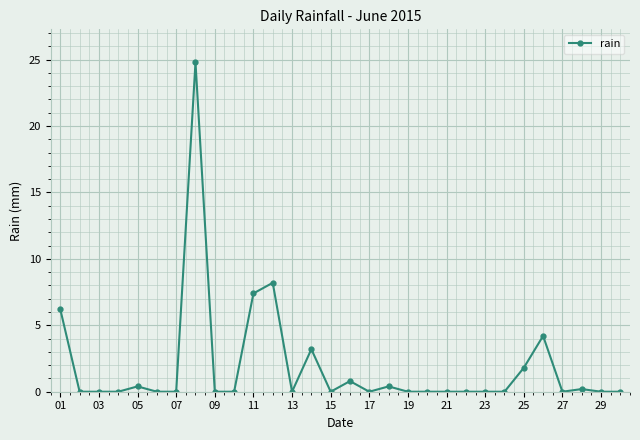

What is the difference between the second highest and second lowest values?

8.2